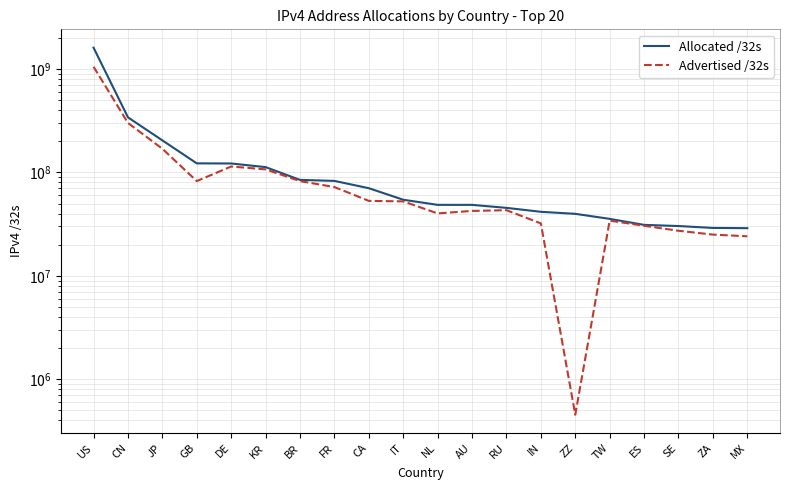

At which label is Allocated /32s closest to 817435648?

CN